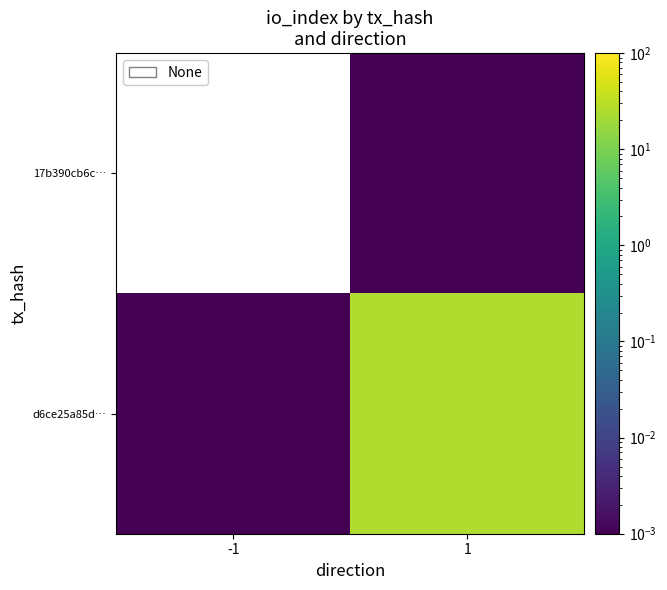

Count the number of categories in the chart.

2